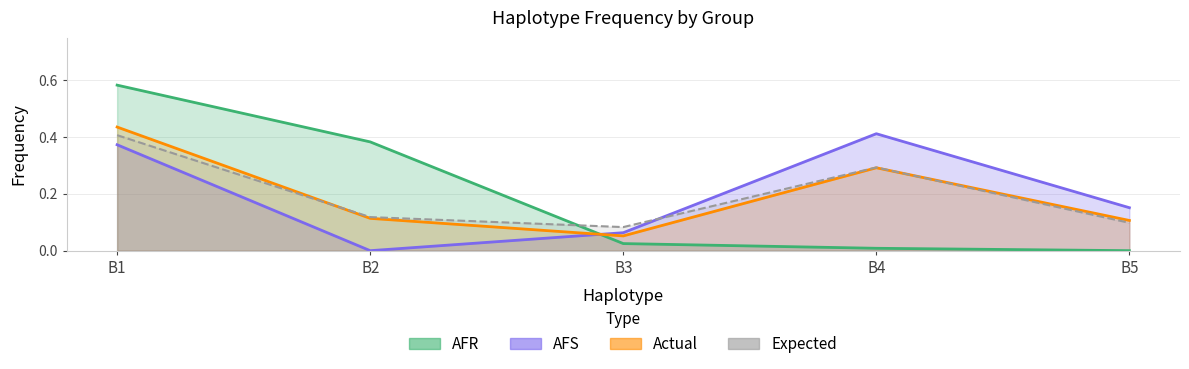

How many positive values does the AFR series have?

4